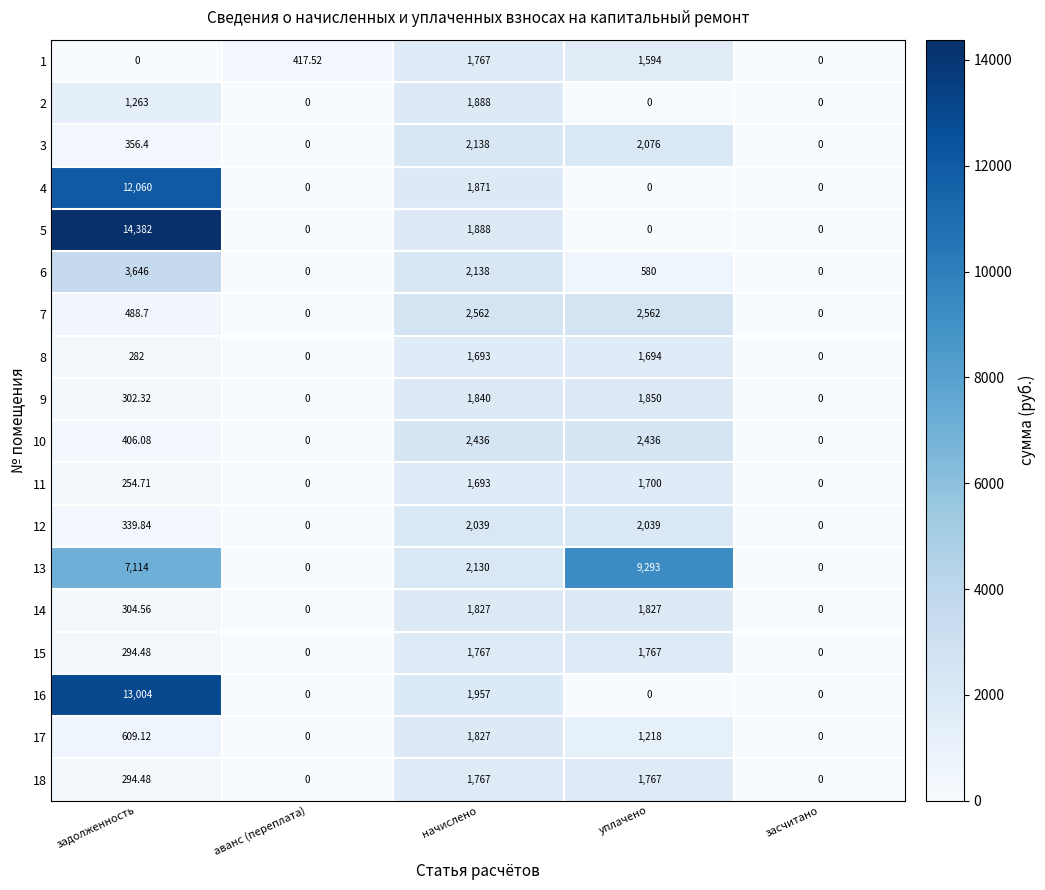

Where does the 11 series first go above 254?

задолженность